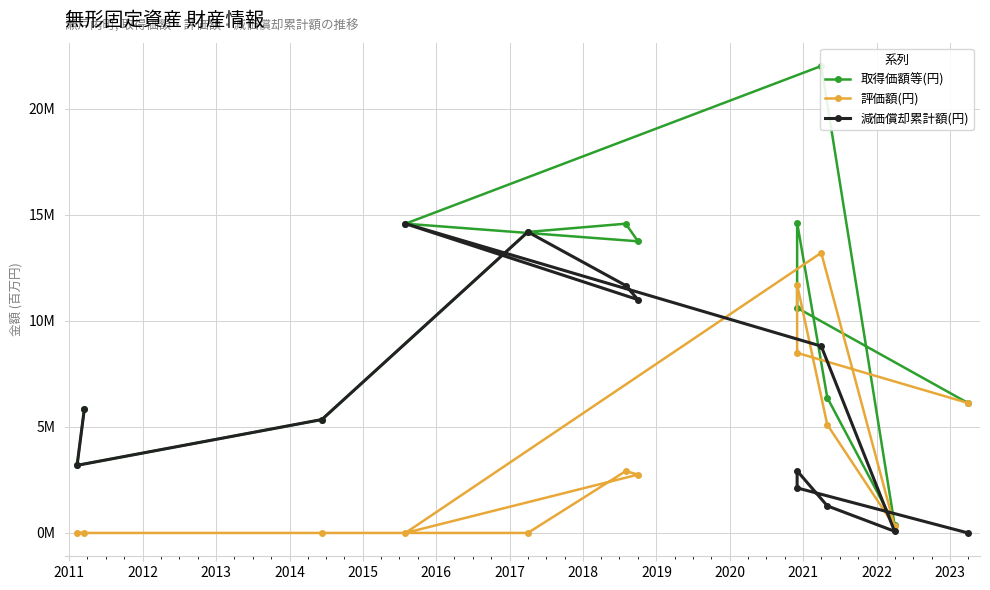

At which label is 取得価額等(円) closest to 11?

2021